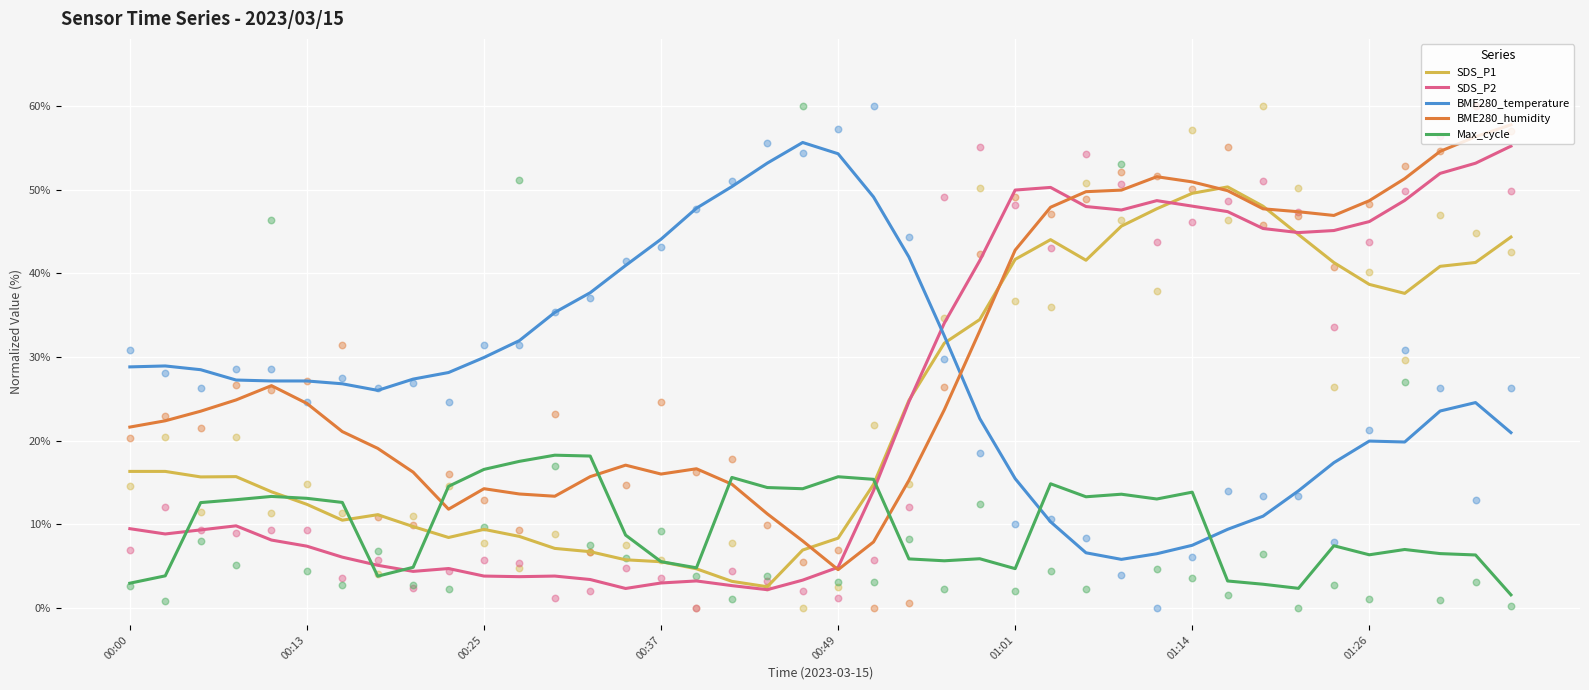

Which series contains the lowest Y value?

Max_cycle